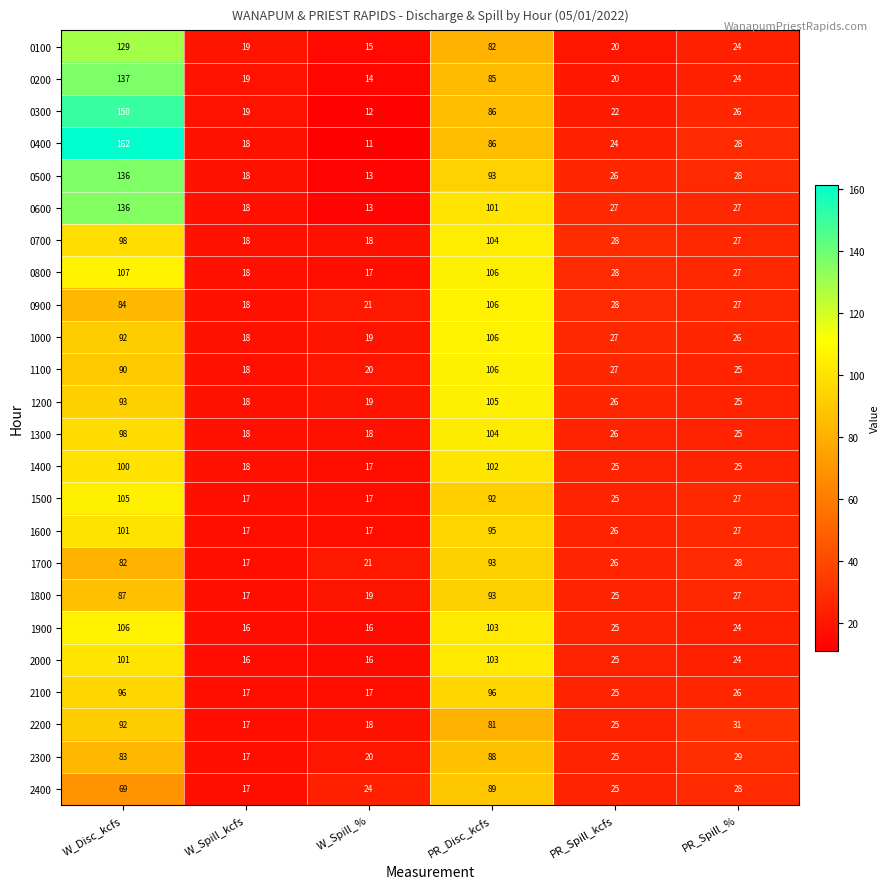

True or false: 0100 has a value of 15 at W_Spill_%.

True